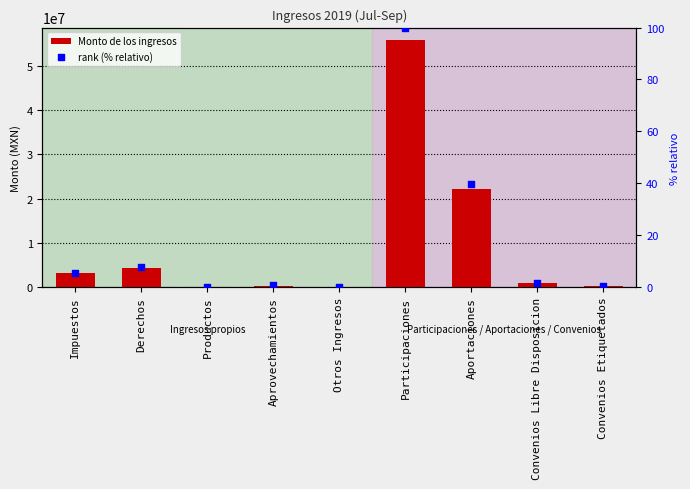

At how many categories does at least one series exceed 2242142?

4